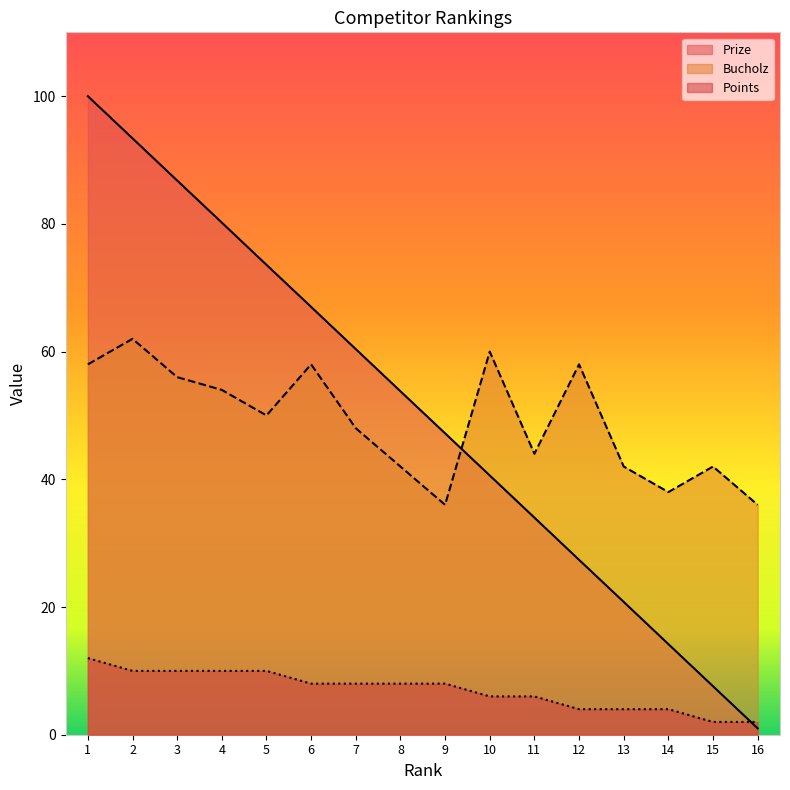

Where is Bucholz nearest to the value 49?

5